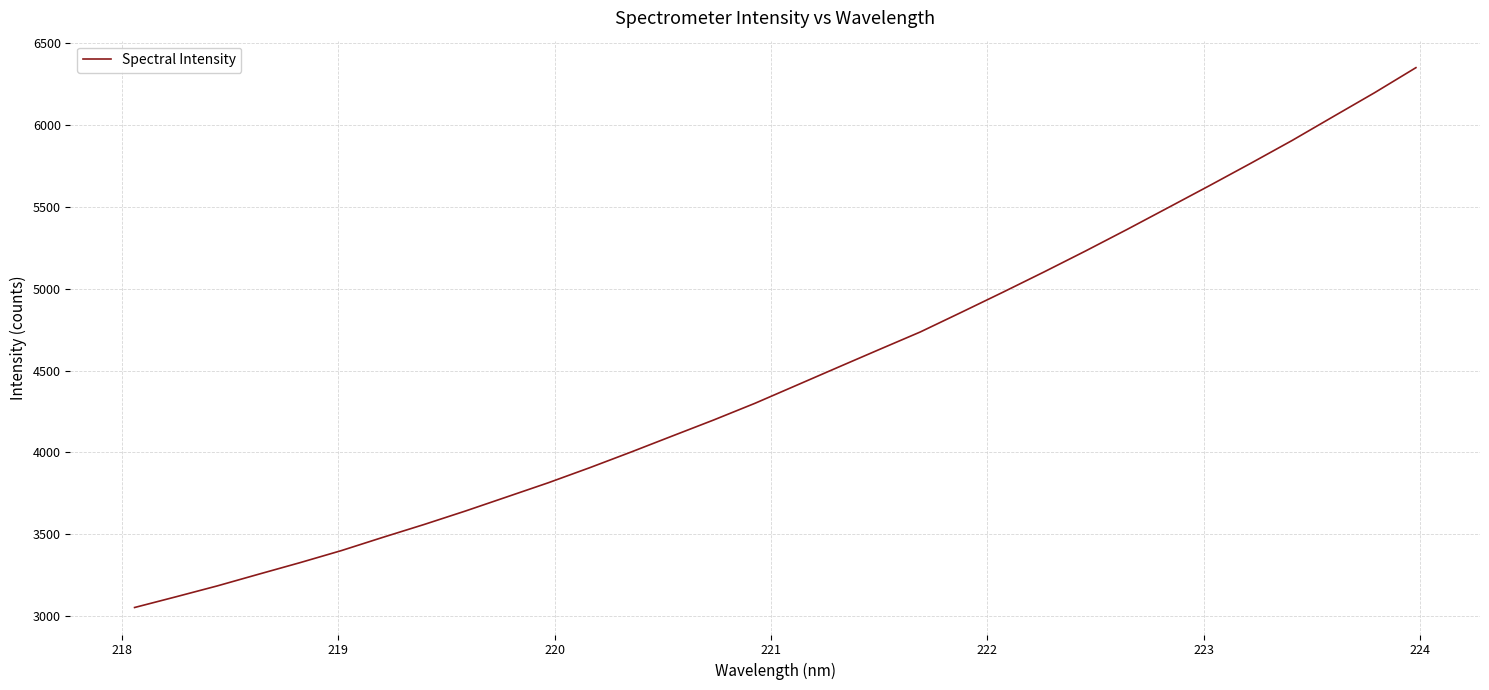

What is the minimum value shown in the chart?

3051.8